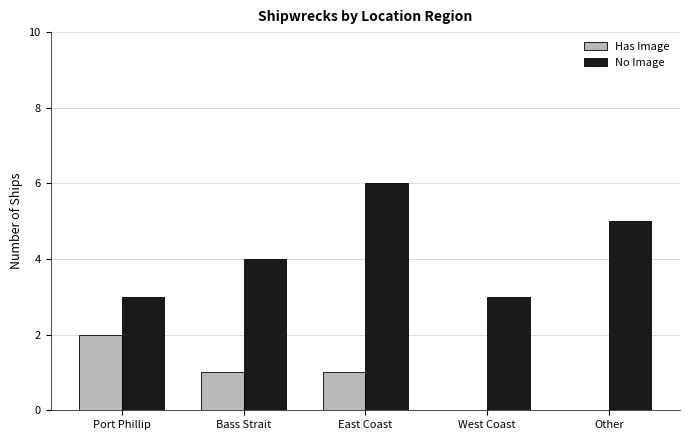

True or false: Has Image has a value of 2 at Port Phillip.

True